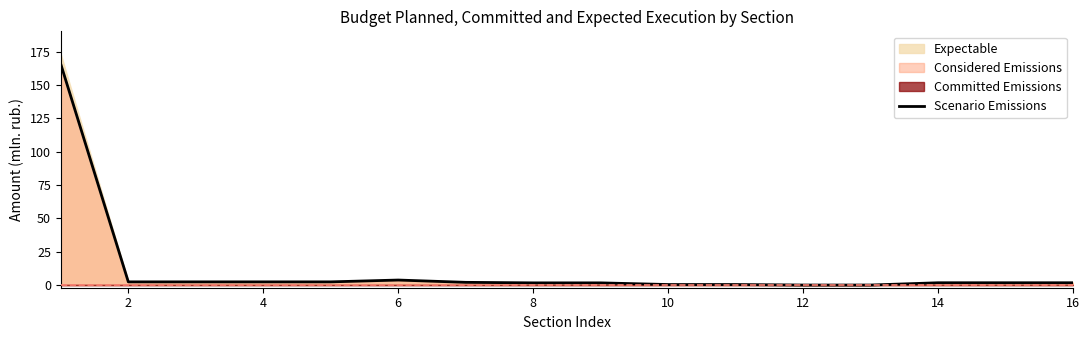

What is the highest value of the Scenario Emissions series?

165.6